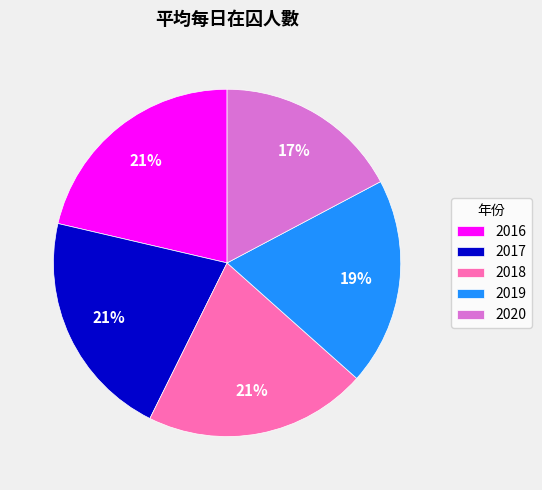

To the nearest percent, what is the difference between the largest and smallest slice percentages?

4%